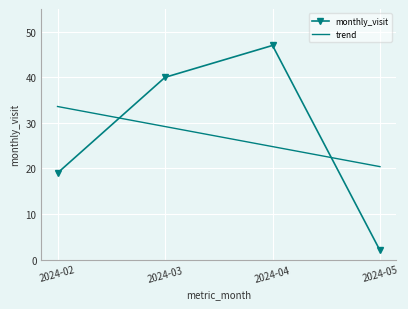

True or false: trend has a value of 29.2 at 2024-03.

True